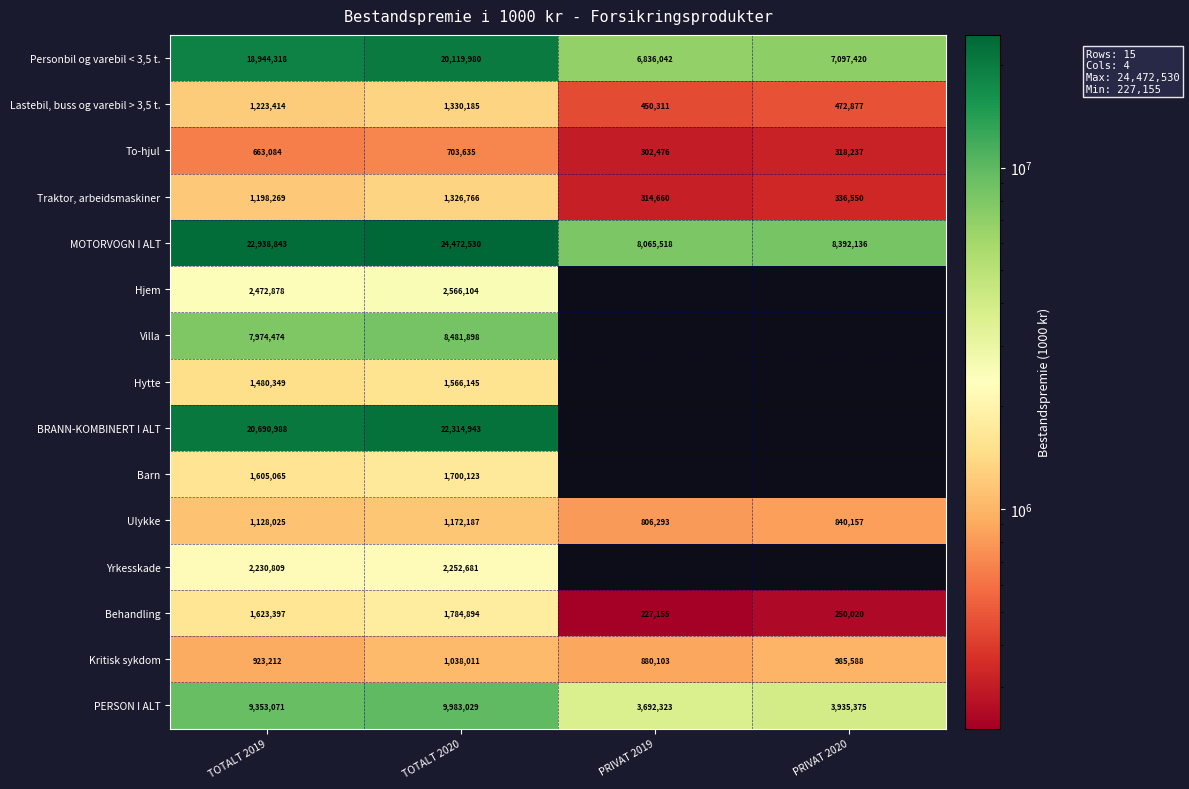

At TOTALT 2020, list the series in order from smallest to largest.

To-hjul, Kritisk sykdom, Ulykke, Traktor, arbeidsmaskiner, Lastebil, buss og varebil > 3,5 t., Hytte, Barn, Behandling, Yrkesskade, Hjem, Villa, PERSON I ALT, Personbil og varebil < 3,5 t., BRANN-KOMBINERT I ALT, MOTORVOGN I ALT